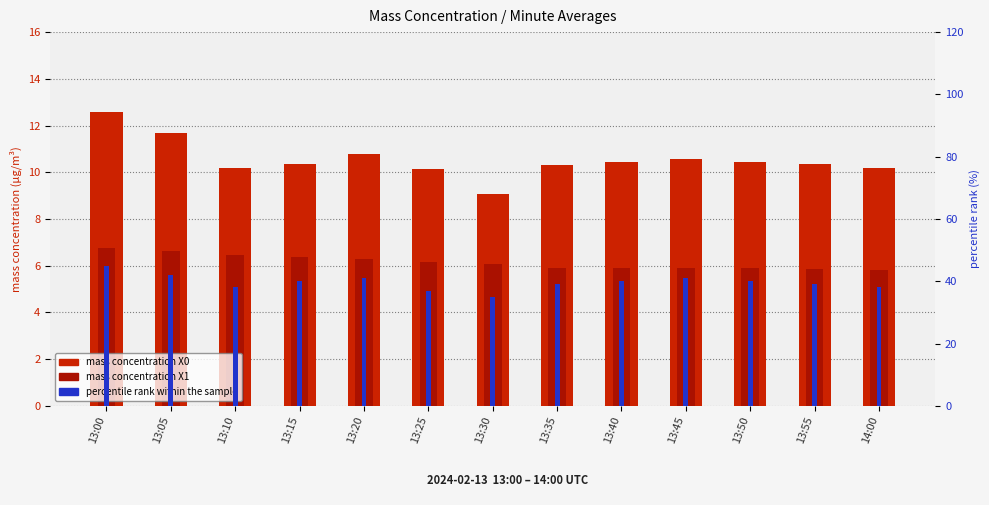

List the labels in order of mass concentration X1 value, largest first.

13:00, 13:05, 13:10, 13:15, 13:20, 13:25, 13:30, 13:35, 13:40, 13:45, 13:50, 13:55, 14:00